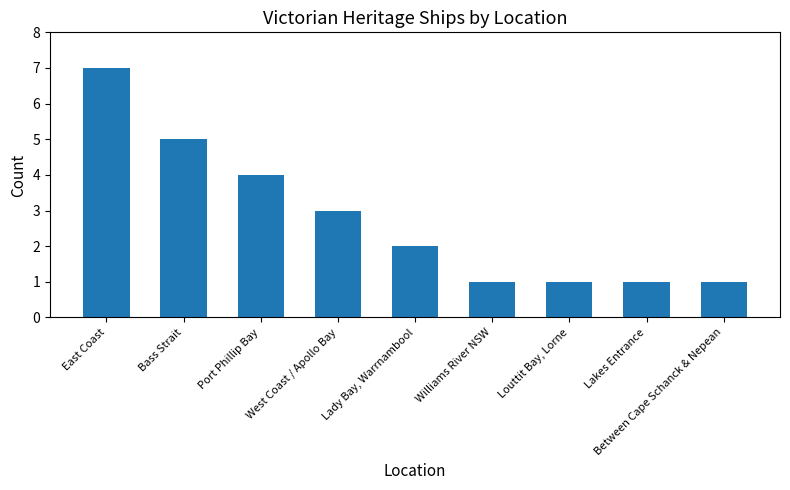

How many series are shown in this chart?

1